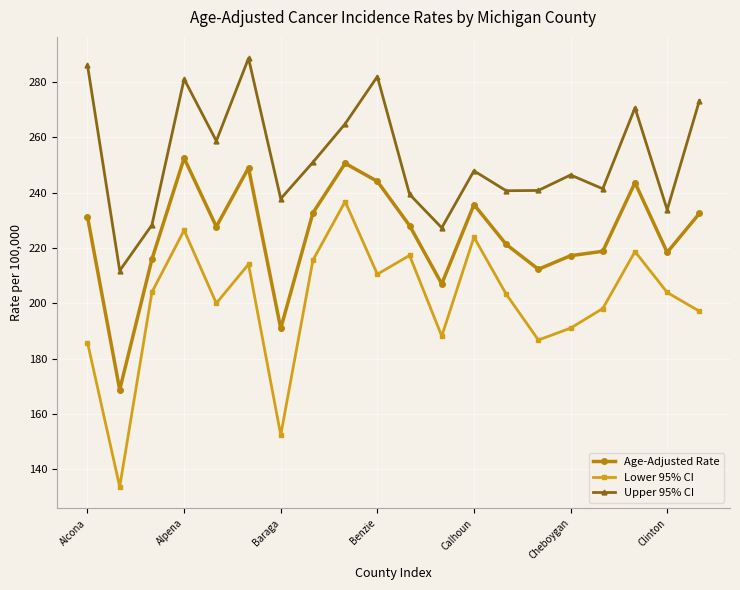

What is the maximum value shown in the chart?

288.6